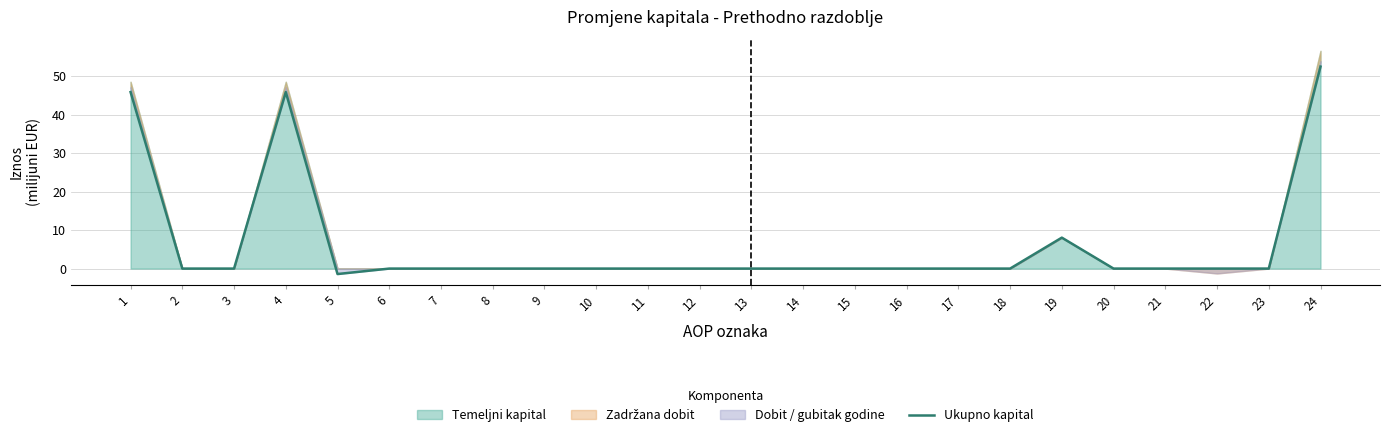

Is it true that the value at 4 is 28.4?

False